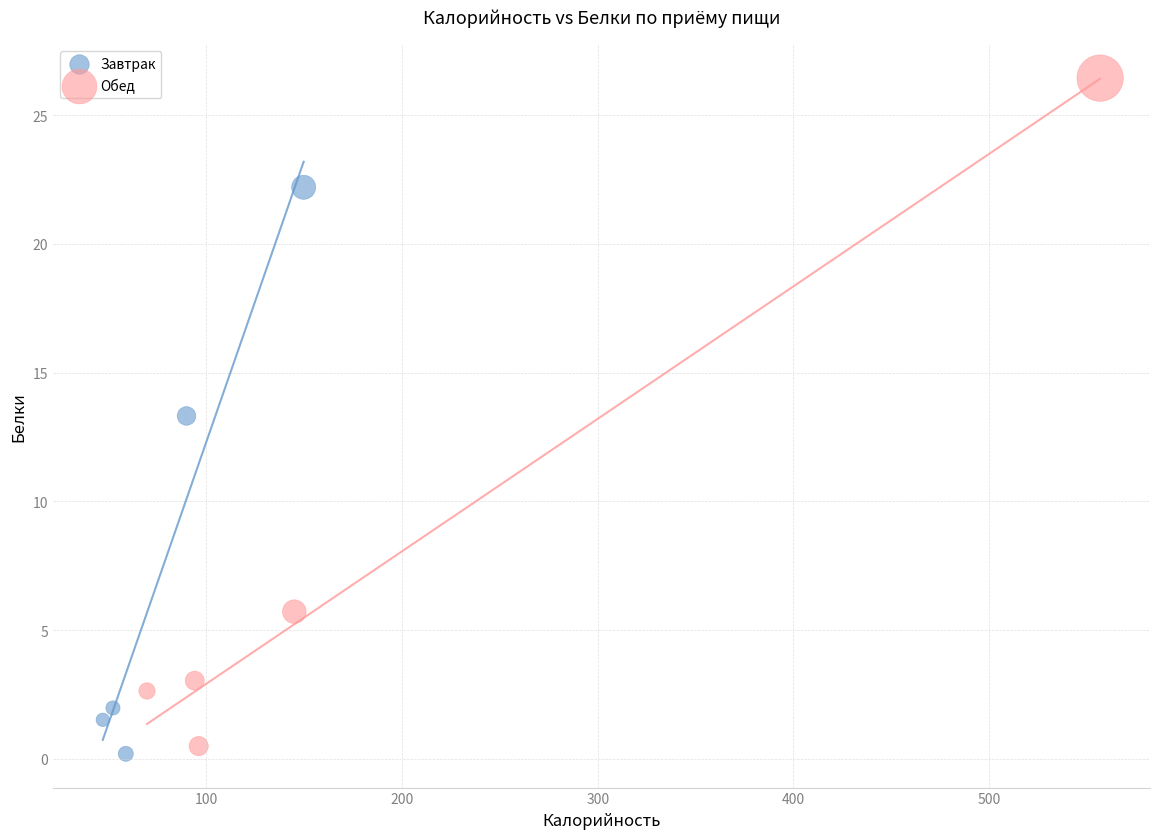

Which series reaches the maximum Y coordinate?

Обед